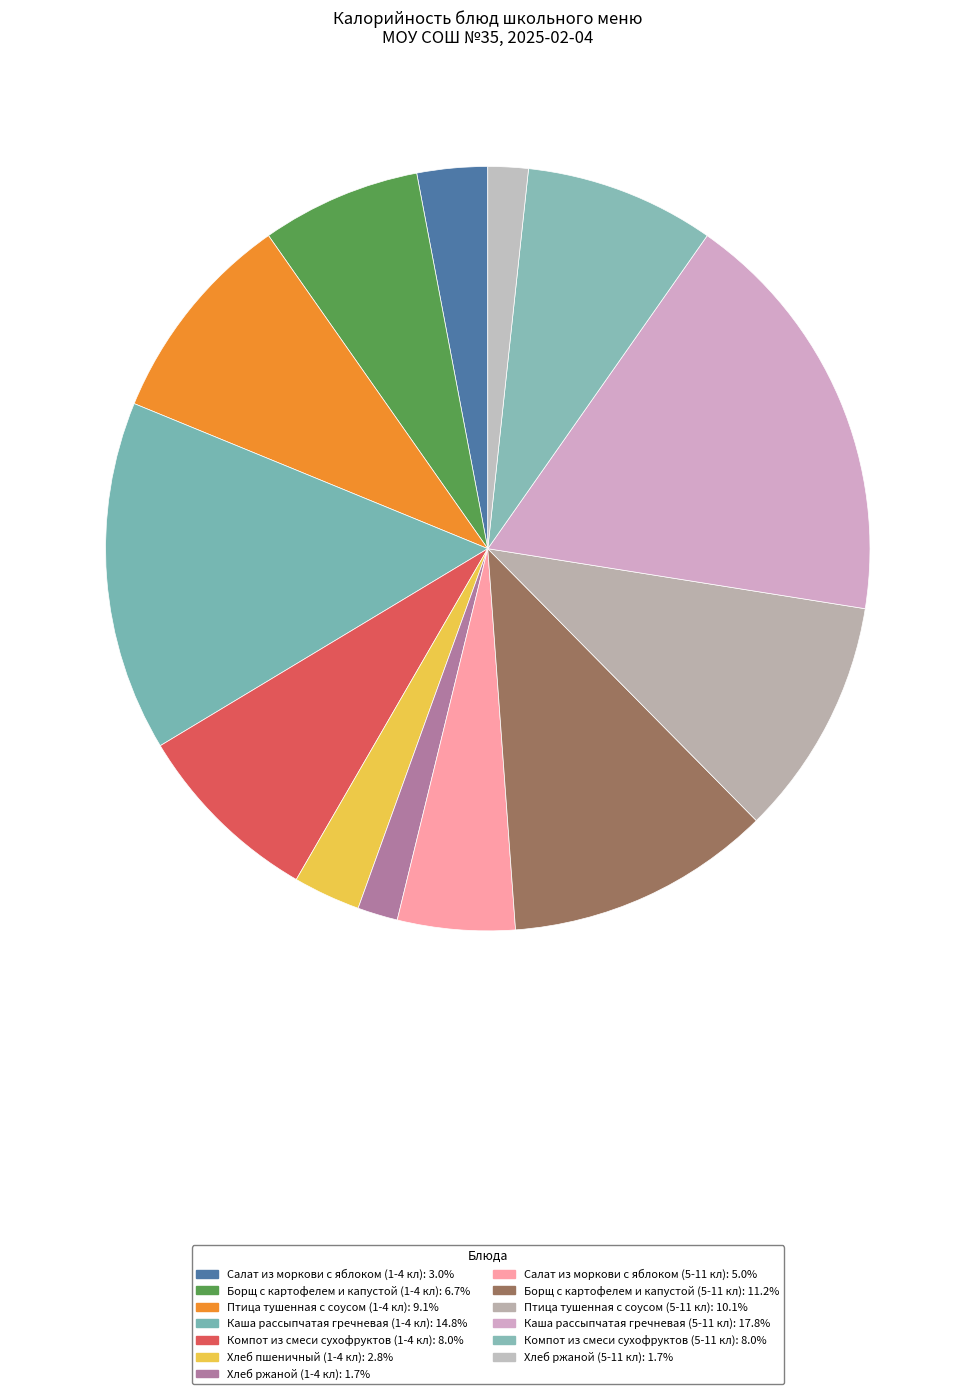

The Каша рассыпчатая гречневая (5-11 кл) slice represents 18% of the pie. True or false?

True